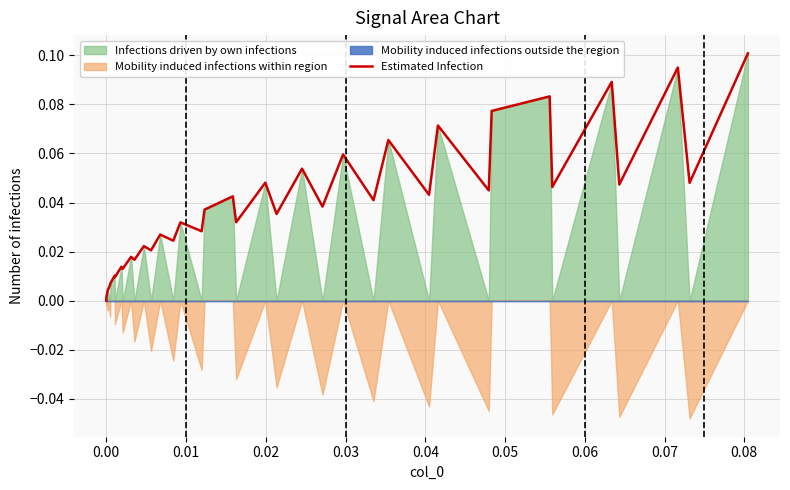

How many points are lower than both their immediate neighbors (excluding endpoints)?

15